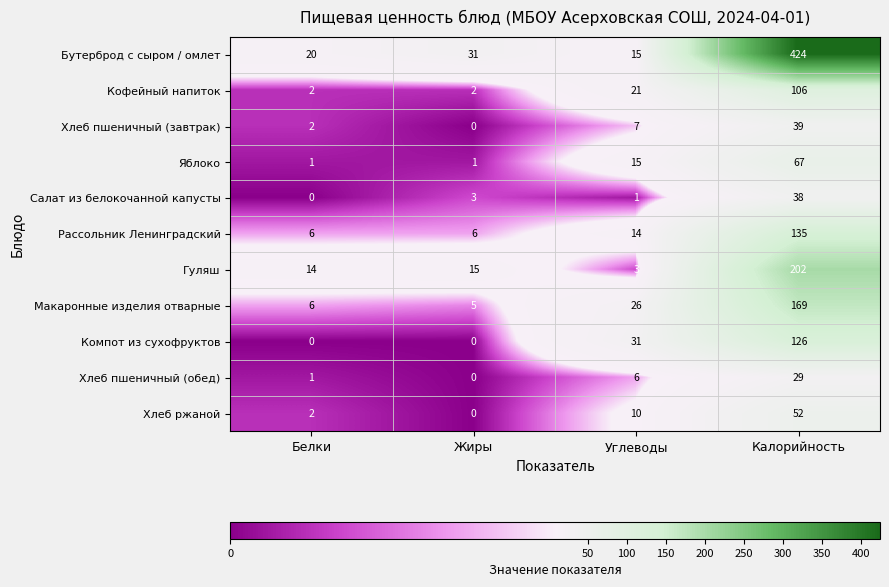

True or false: Компот из сухофруктов has a value of -47 at Белки.

False